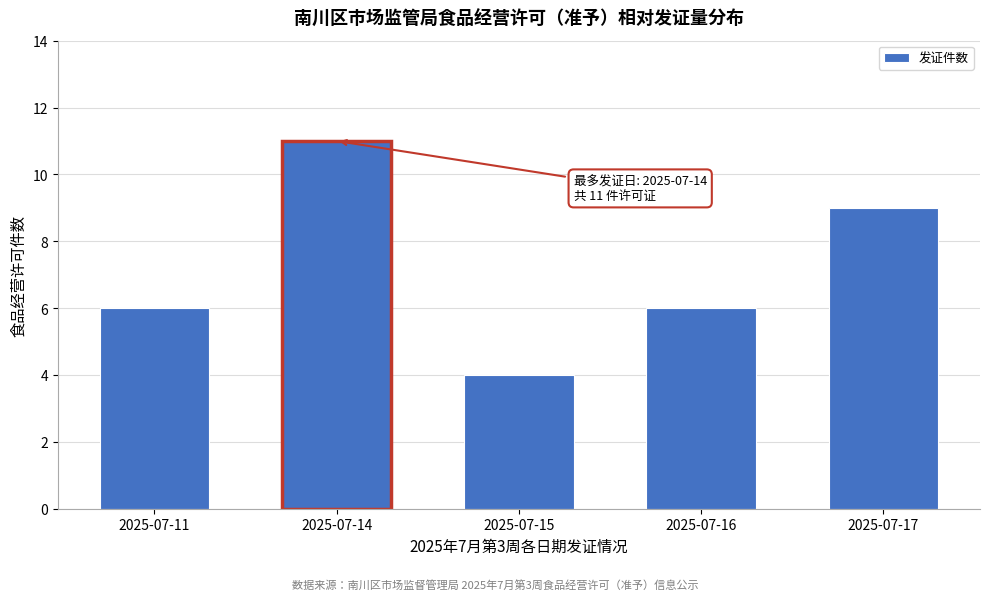

Reading right to left, what are all the values shown in this chart?

2025-07-17=9	2025-07-16=6	2025-07-15=4	2025-07-14=11	2025-07-11=6